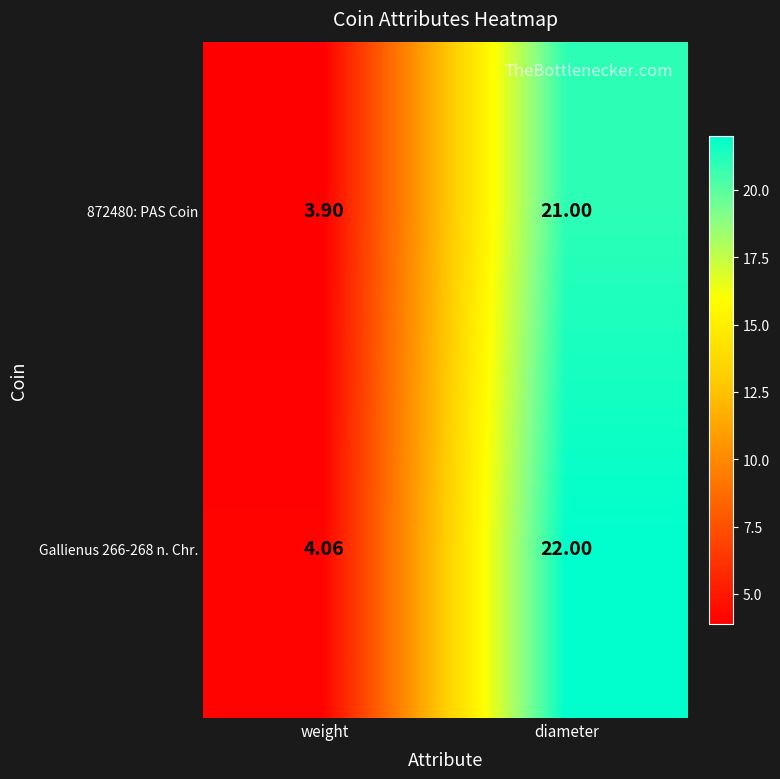

How many data points does each series have?

2